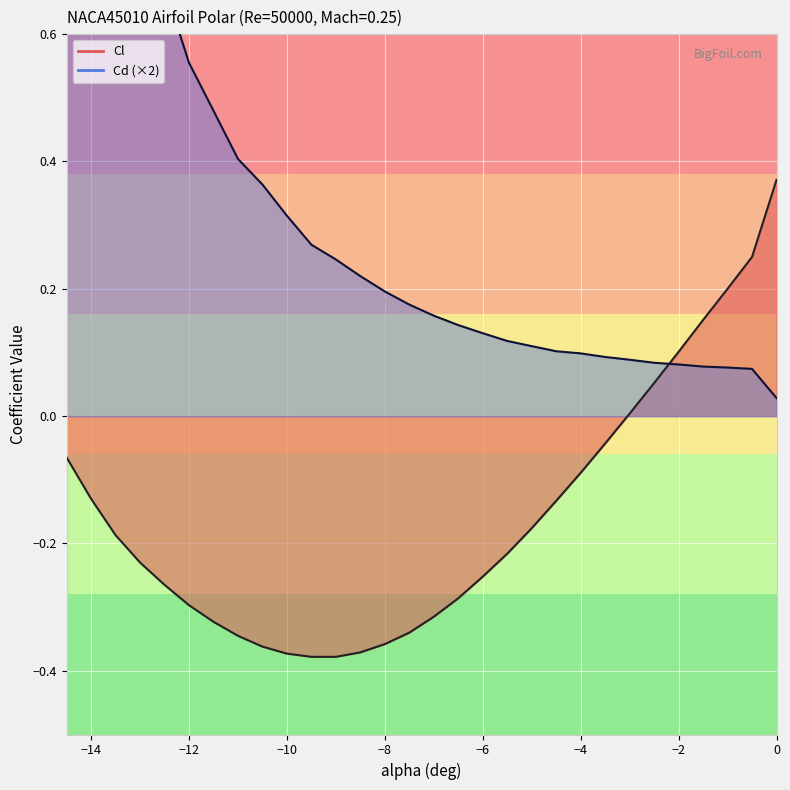

After their last crossing, which series has the higher values: Cl or Cd?

Cl